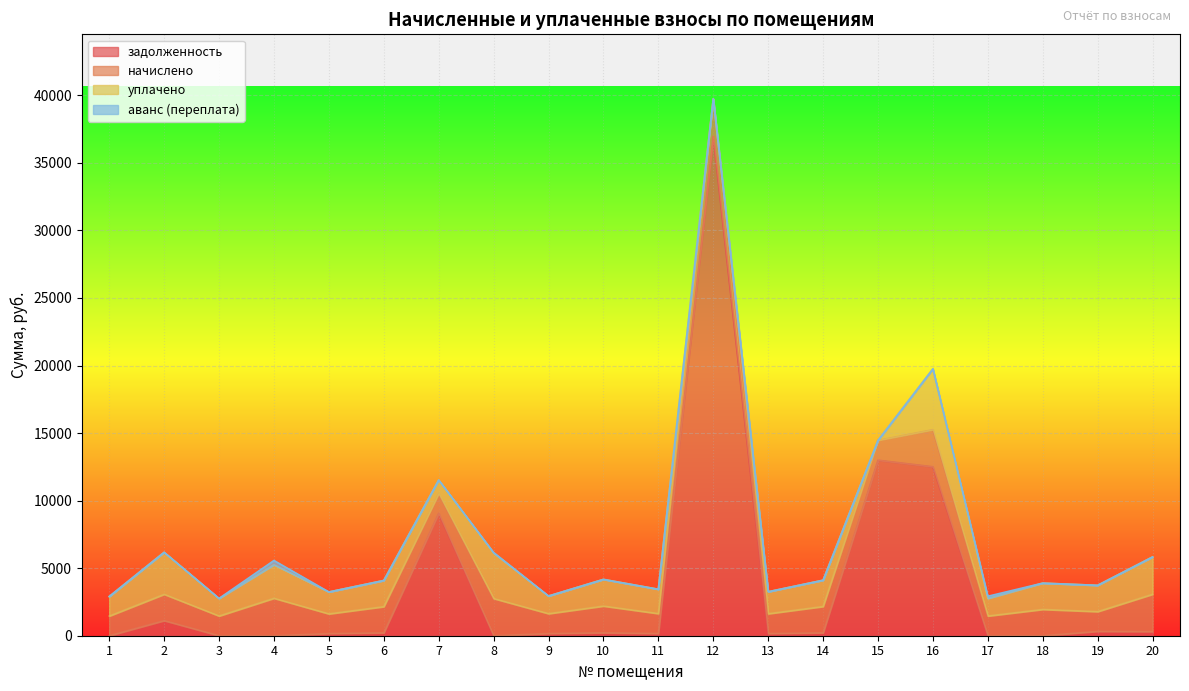

Reading right to left, transcribe all the data shown in this chart.

задолженность: 306.9	324.4	0.0	0.0	12503.6	12991.4	216.2	162.7	36966.2	163.8	219.4	163.2	0.0	9060.9	215.2	161.7	0.0	0.0	1119.0	0.0
начислено: 2761.8	1459.6	1946.2	1459.6	2747.5	1469.2	1946.2	1464.4	2776.1	1473.9	1974.8	1469.2	2752.3	1464.4	1936.6	1454.8	2771.4	1459.6	1946.2	1454.8
уплачено: 2761.8	1946.2	1946.2	1297.4	4500.0	0.0	1946.2	1627.1	0.0	1801.5	1974.8	1305.9	3363.9	1000.0	1936.6	1621.5	2476.0	1297.4	3110.0	1440.0
аванс (переплата): 0.0	0.0	0.0	162.2	0.0	0.0	0.0	0.0	0.0	0.0	0.0	0.0	45.7	0.0	0.0	0.0	320.5	0.0	0.0	10.2